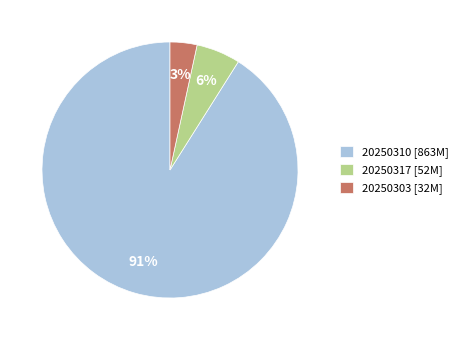

What percentage is the 20250317 [52M] slice, to the nearest percent?

6%